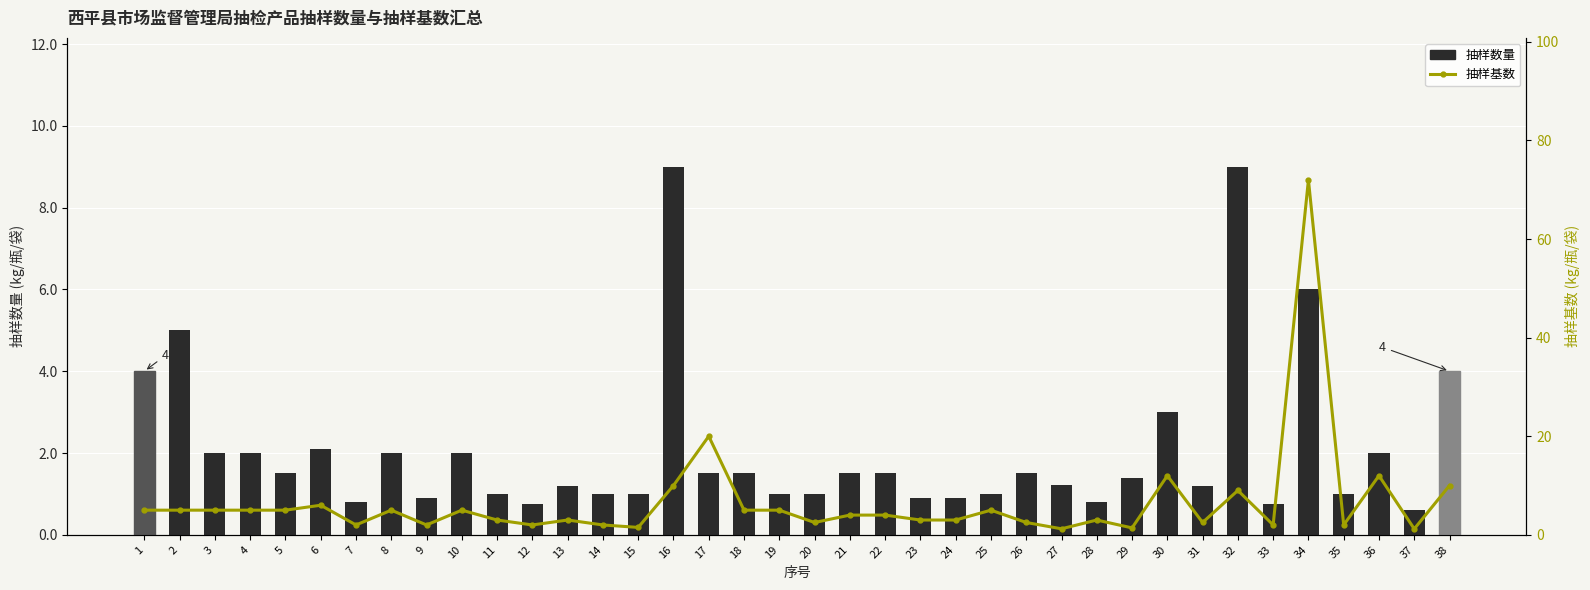

Is it true that 抽样基数 equals 20.7 at 30?

False